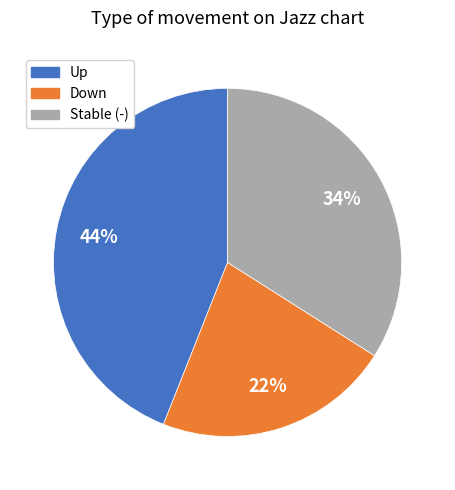

To the nearest percent, what is the average slice percentage?

33%